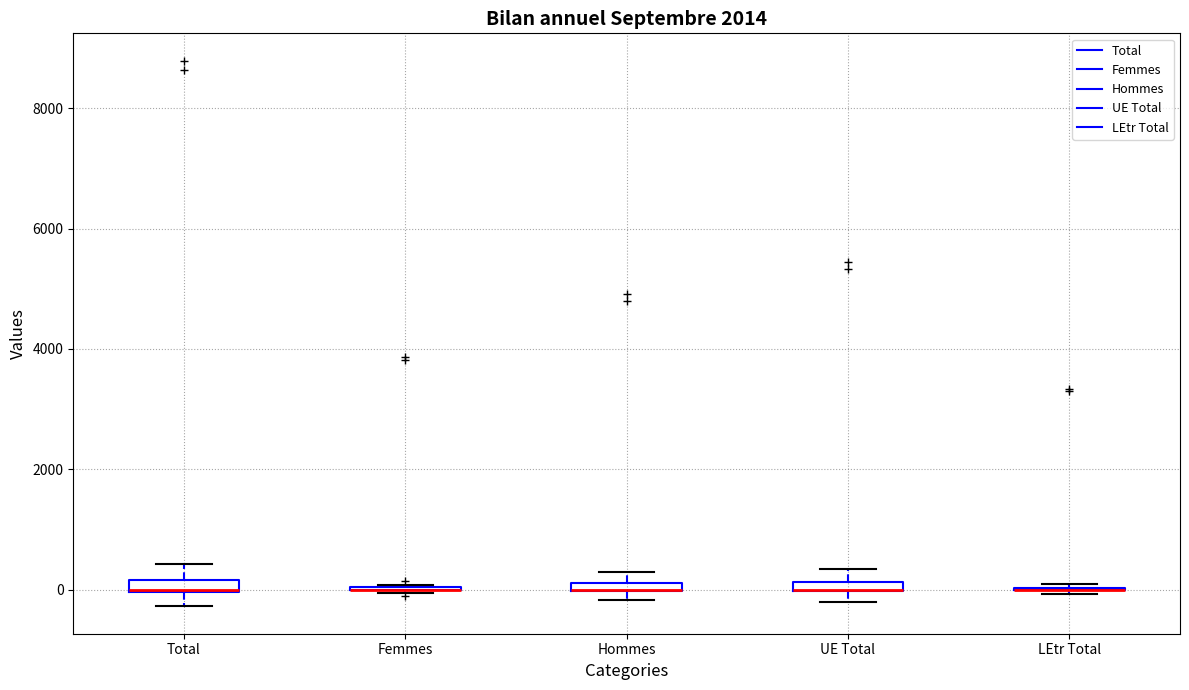

Where is the upper edge of the box for Hommes on the y-axis? The values are not printed on the chart, so give them approximately, as read against the axis.

200